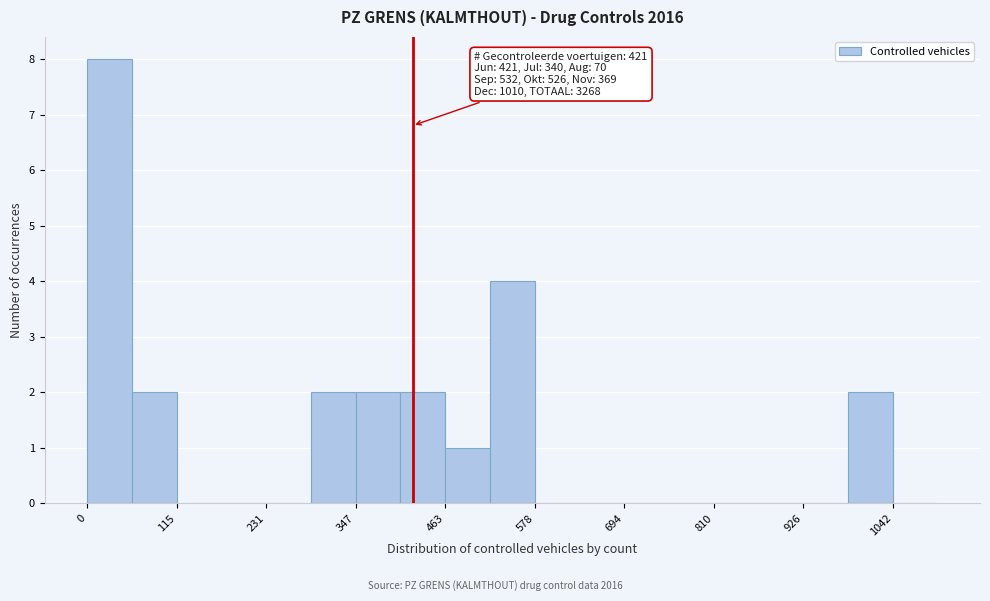

Read against the x-axis, roughly where is the centre of the tallest bar?

20